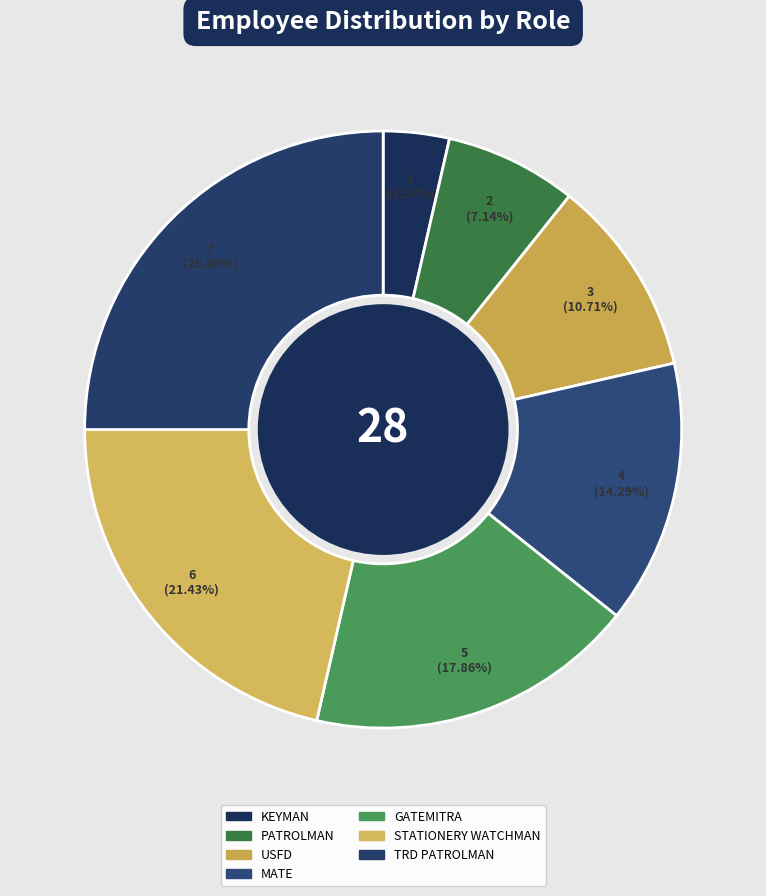

How much of the chart is everything except TRD PATROLMAN?

75.0%